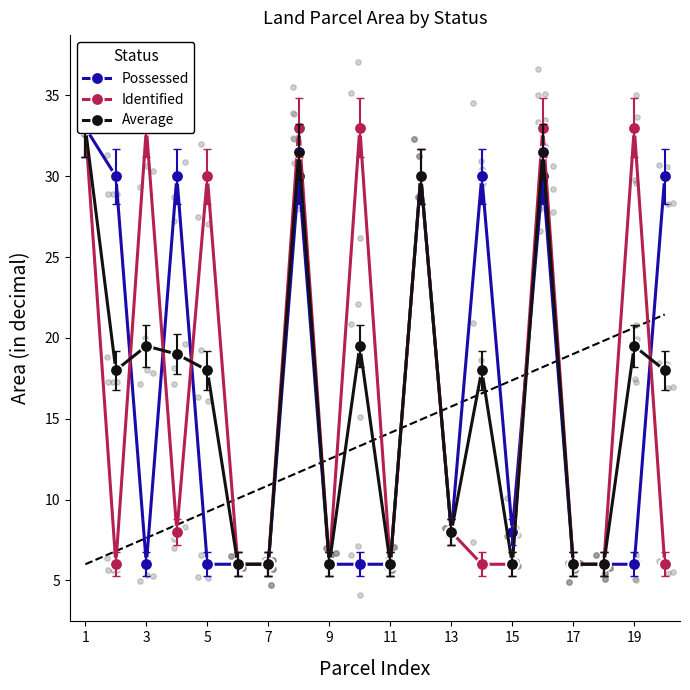

Which series contains the lowest Y value?

Possessed